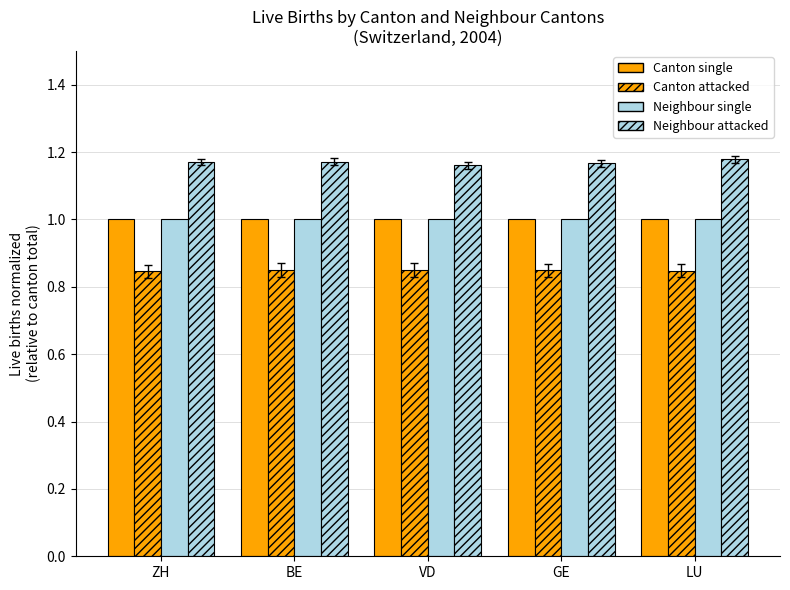

How many data points does each series have?

5